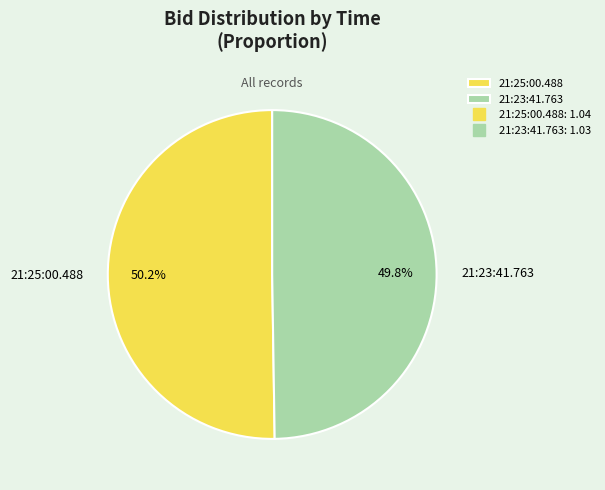

How many segments does this pie chart have?

2